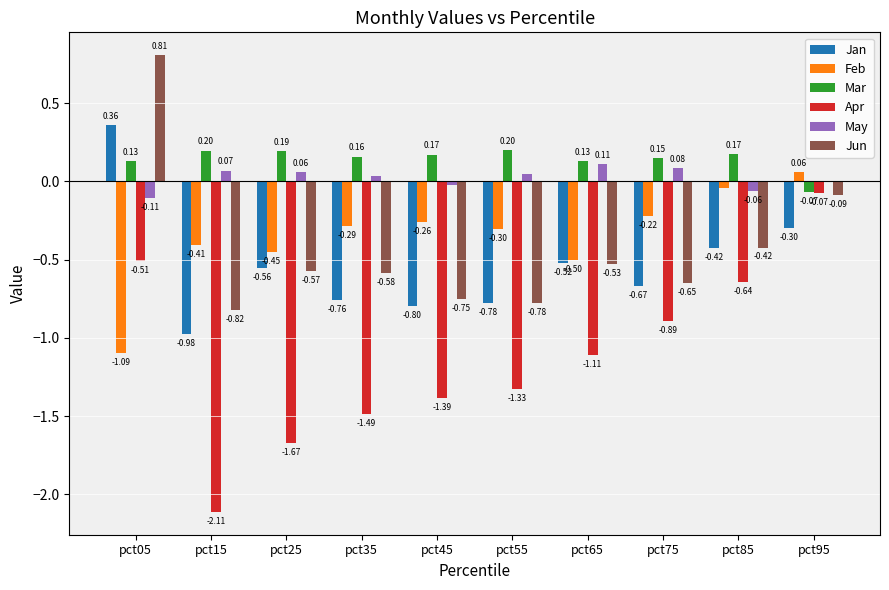

What is the sum of all Jan values?

-5.4